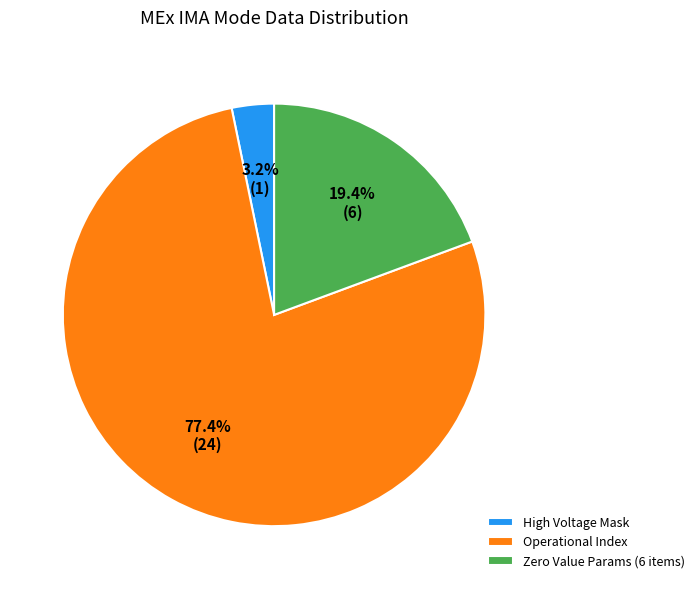

Is there a majority slice in this chart?

Yes